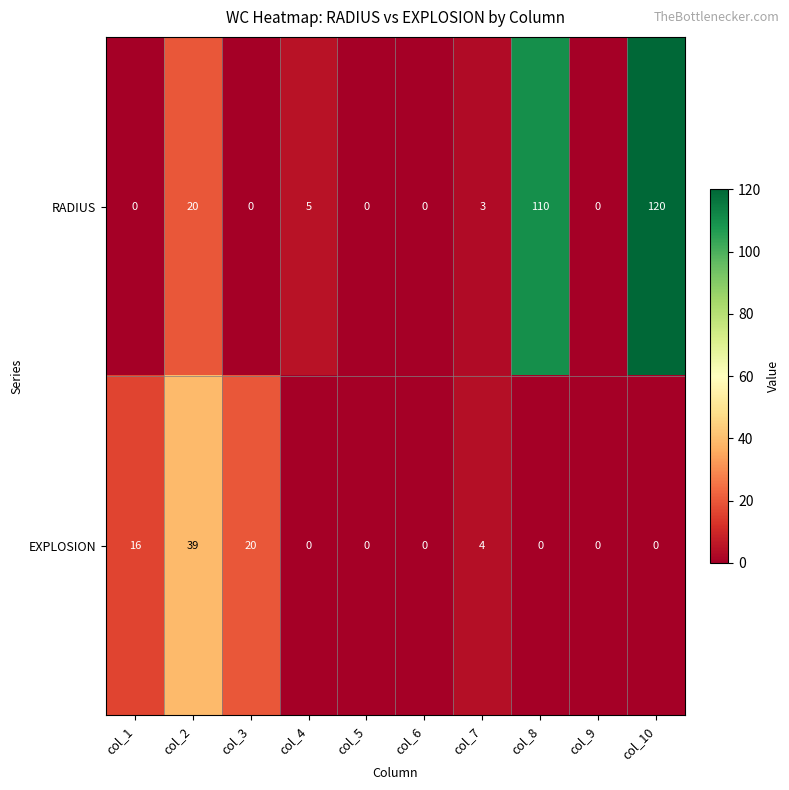

Which series changed the most between col_3 and col_6?

EXPLOSION